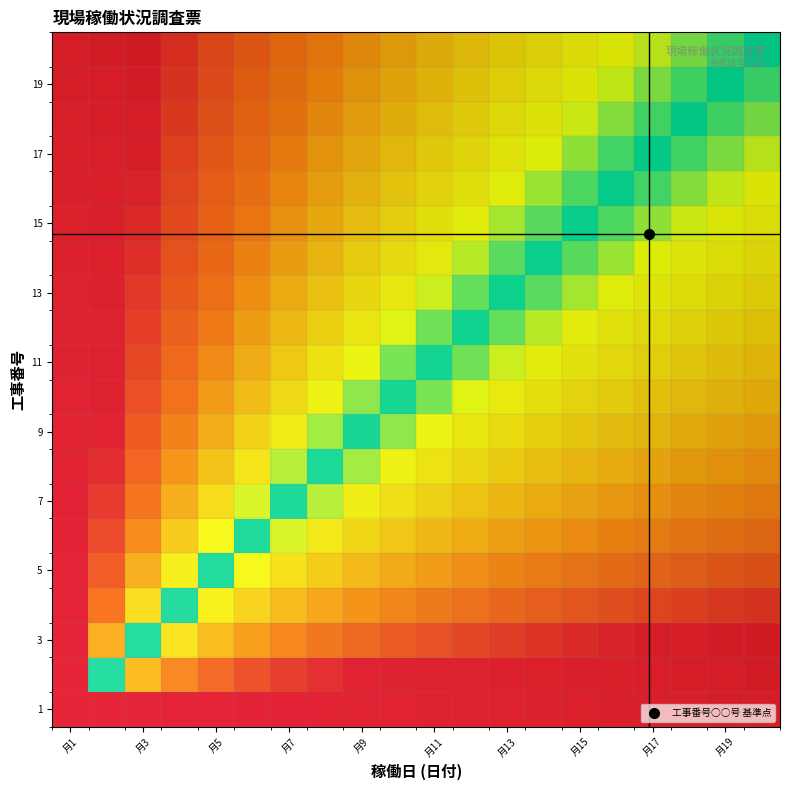

What is the minimum value shown in the chart?

1